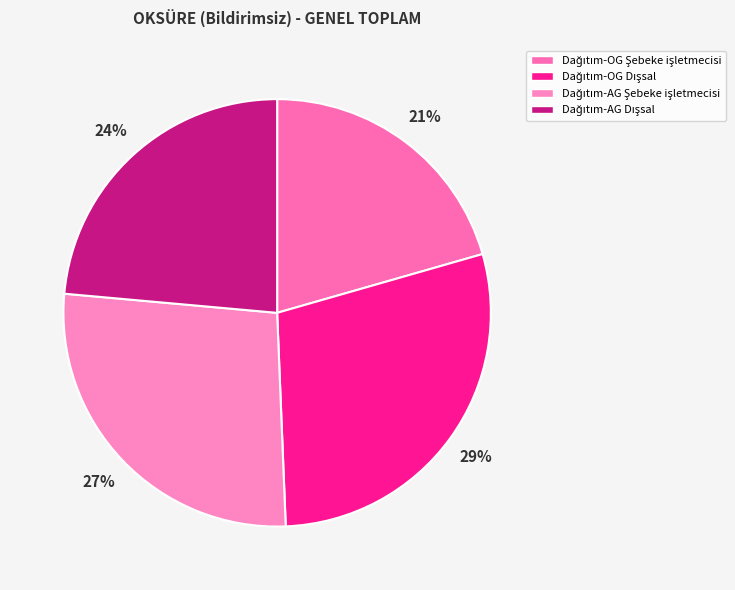

How many slices are in this pie chart?

4